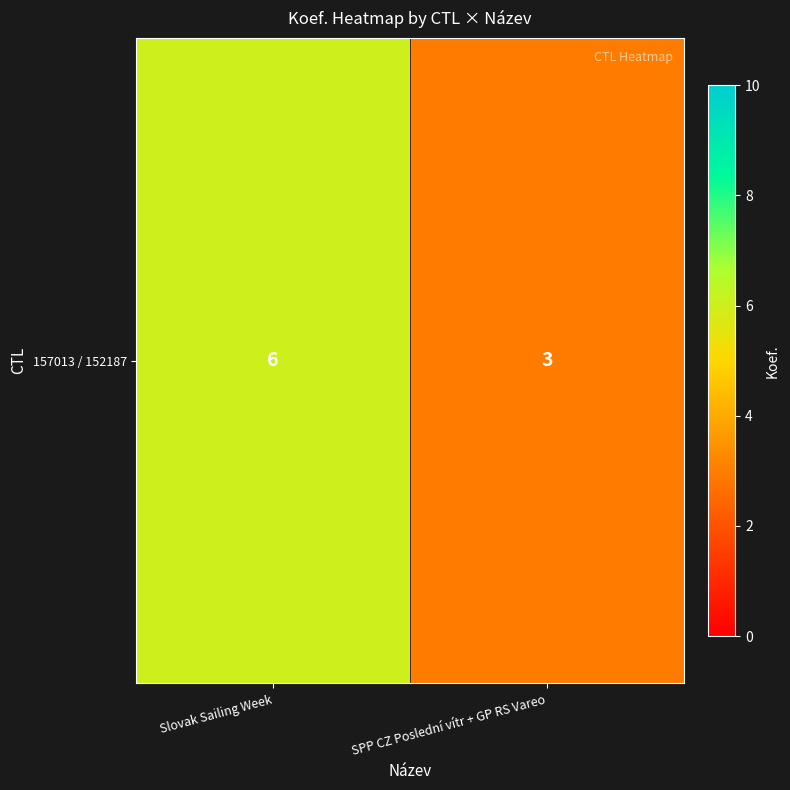

What is the smallest value displayed?

3